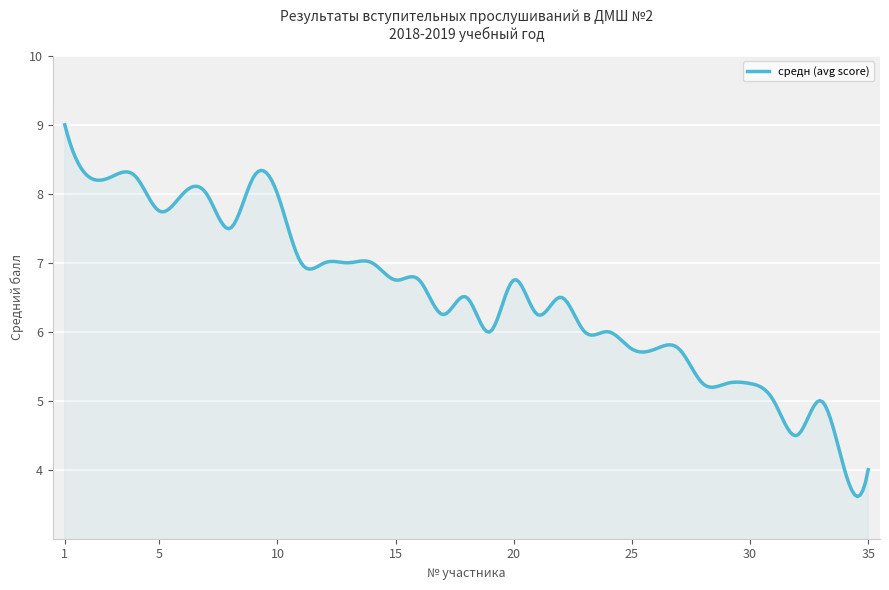

What is the maximum value shown in the chart?

9.0